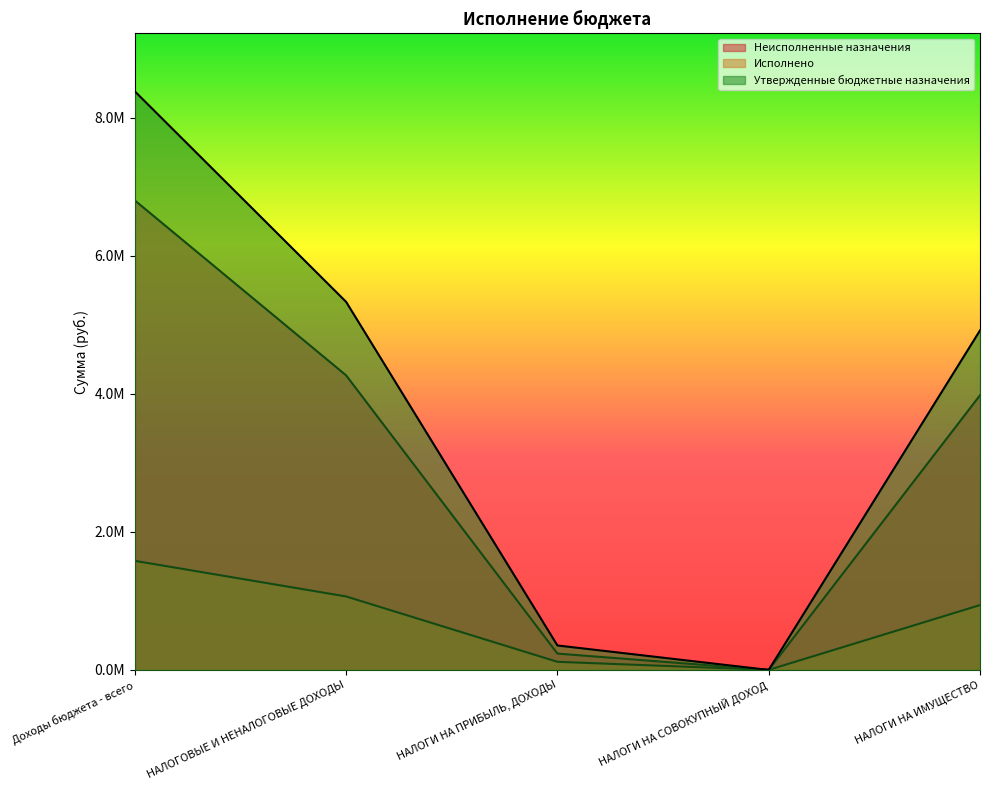

Which category has the highest value across all series?

Доходы бюджета - всего